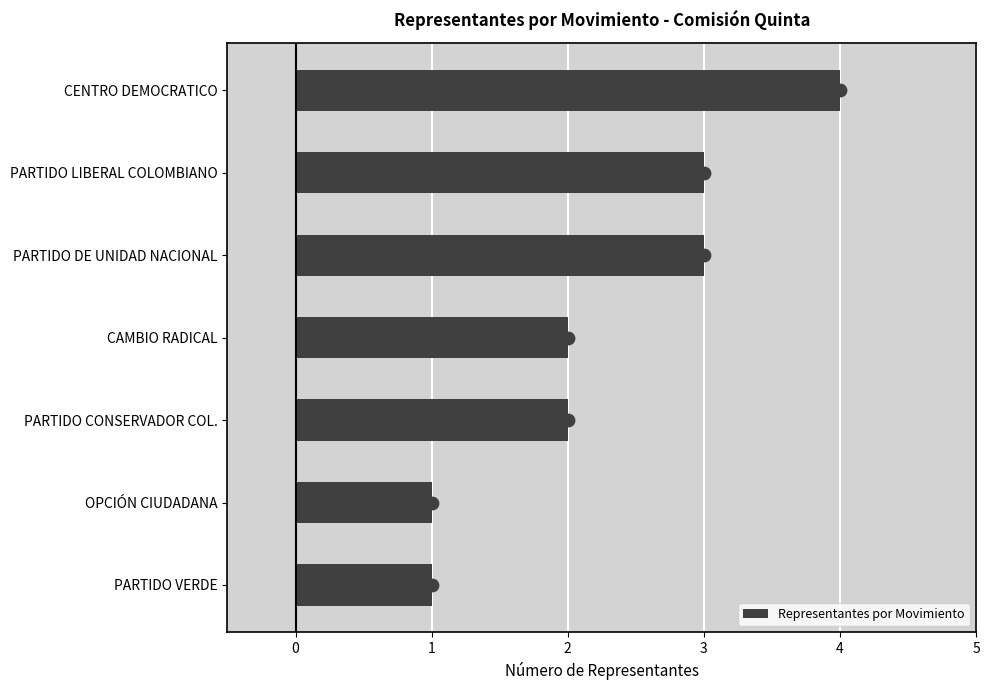

What is the difference between the maximum and minimum values in the Representantes por Movimiento series?

3